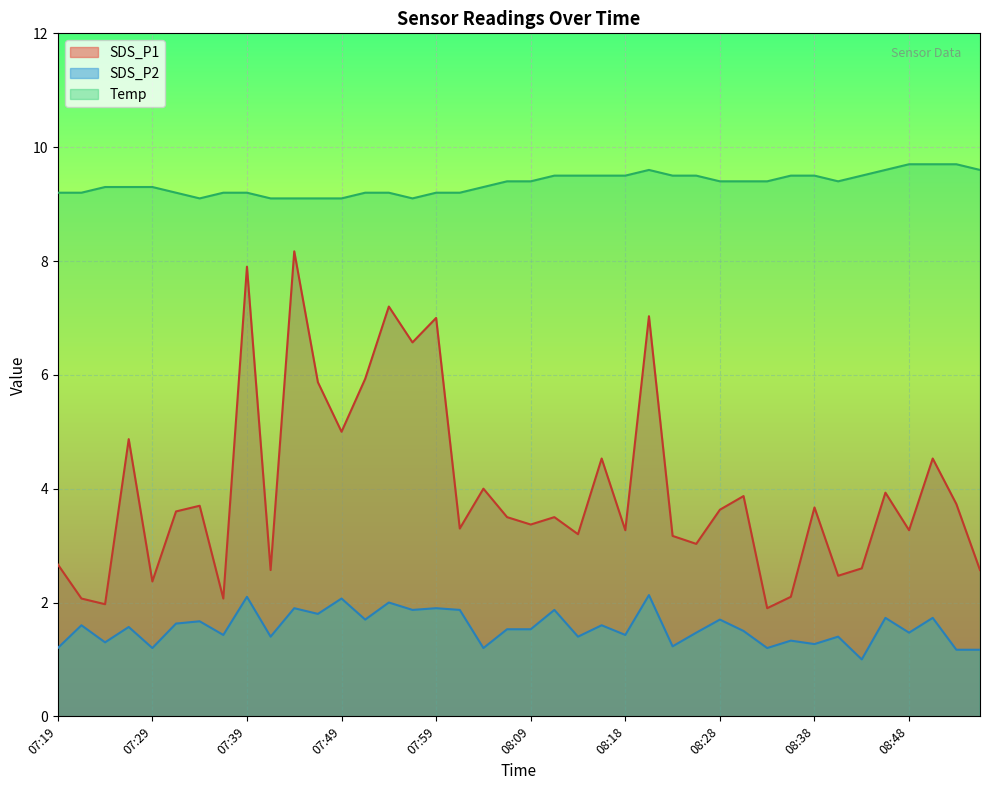

Between 08:16 and 08:51, which series saw the biggest shift?

Temp